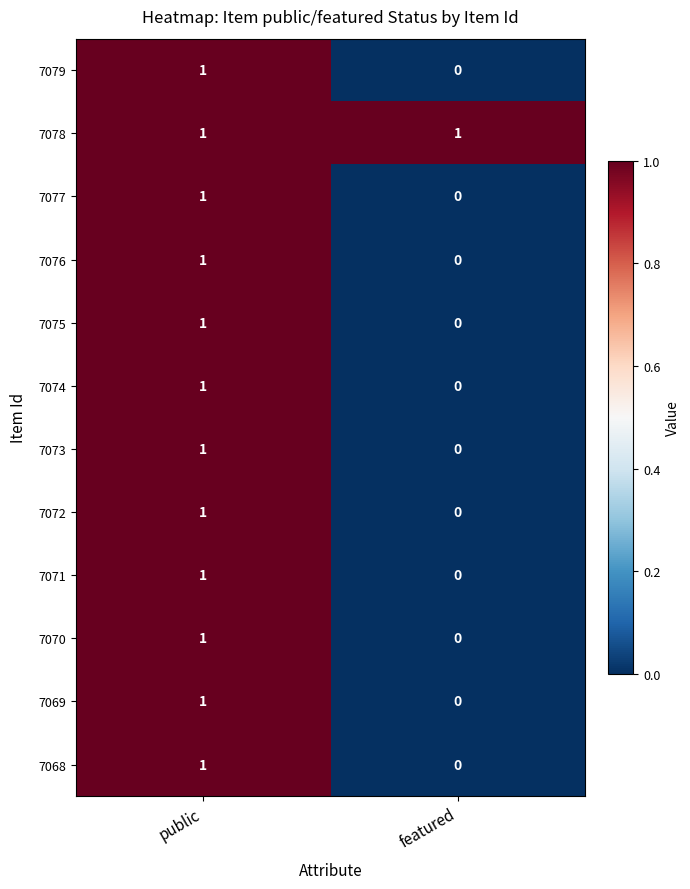

What is the maximum value shown in the chart?

1